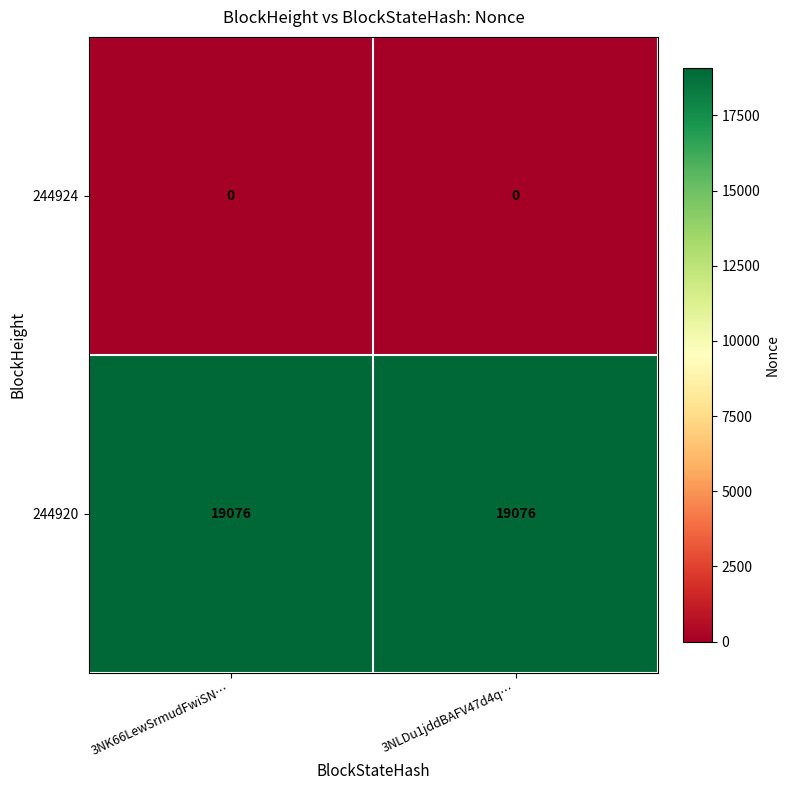

List the series in order of their overall mean, lowest first.

244924, 244920